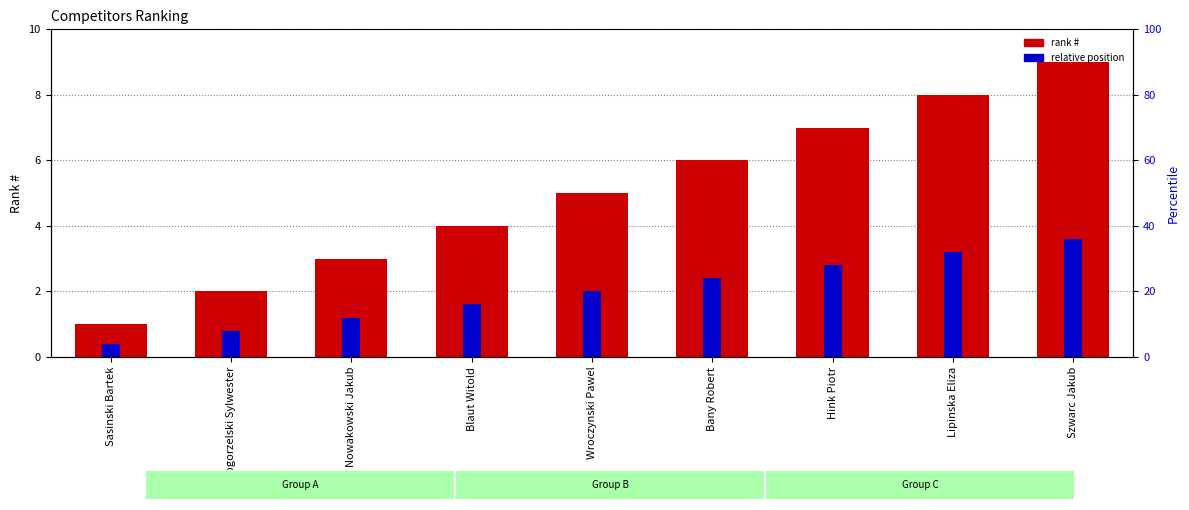

What is the value of the rank # bar at the 7th from the left?

7.0